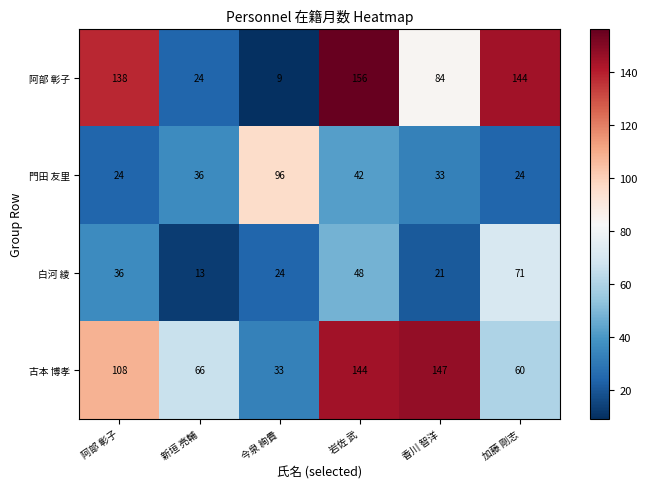

What is the highest value of the 門田 友里 series?

96